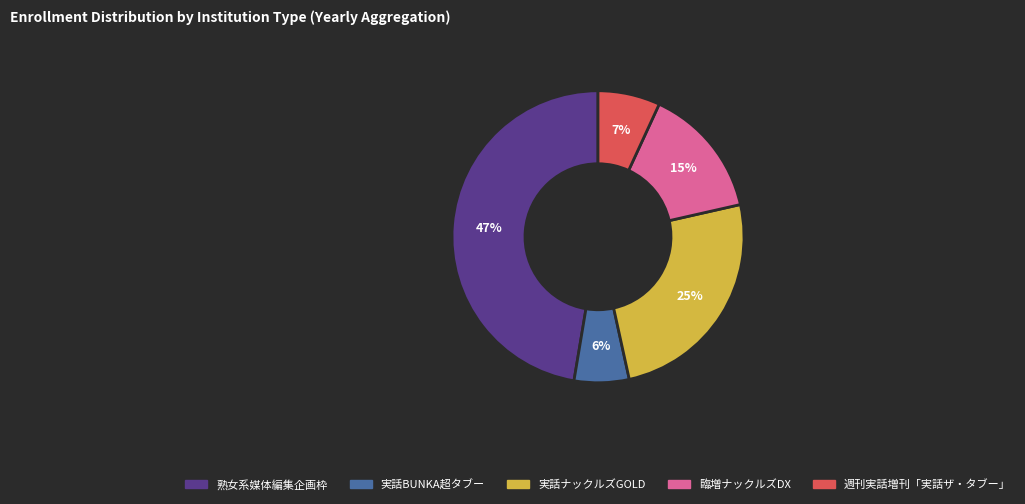

Which category has the smallest portion of the pie?

実話BUNKA超タブー